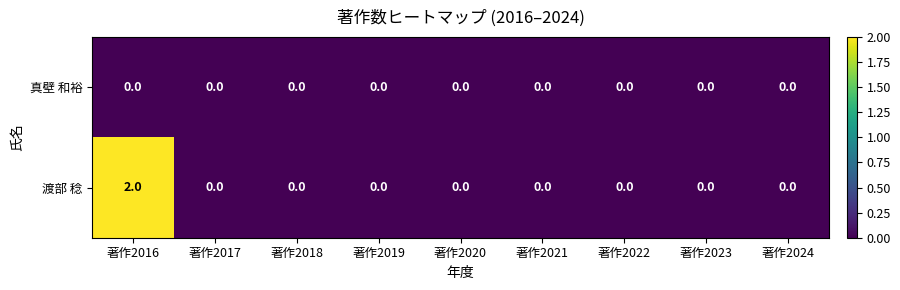

Which label corresponds to the largest value in the chart?

著作2016